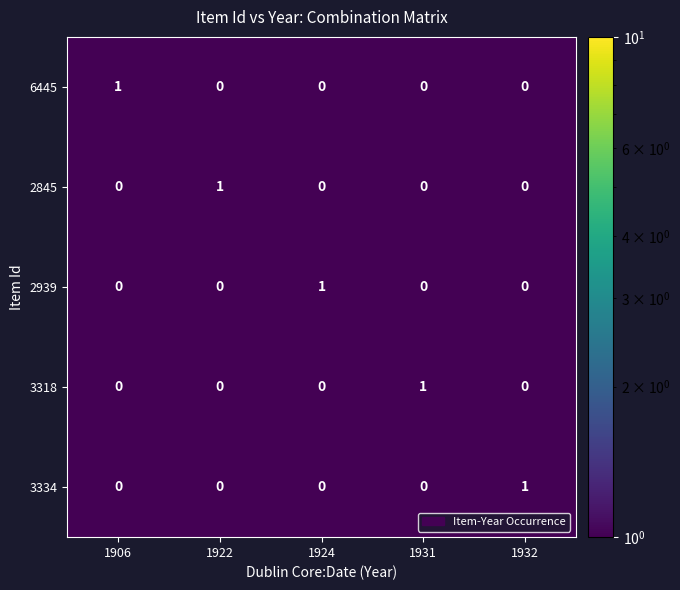

Reading left to right, what are all the values shown in this chart?

6445: 1906=1	1922=0	1924=0	1931=0	1932=0
2845: 1906=0	1922=1	1924=0	1931=0	1932=0
2939: 1906=0	1922=0	1924=1	1931=0	1932=0
3318: 1906=0	1922=0	1924=0	1931=1	1932=0
3334: 1906=0	1922=0	1924=0	1931=0	1932=1